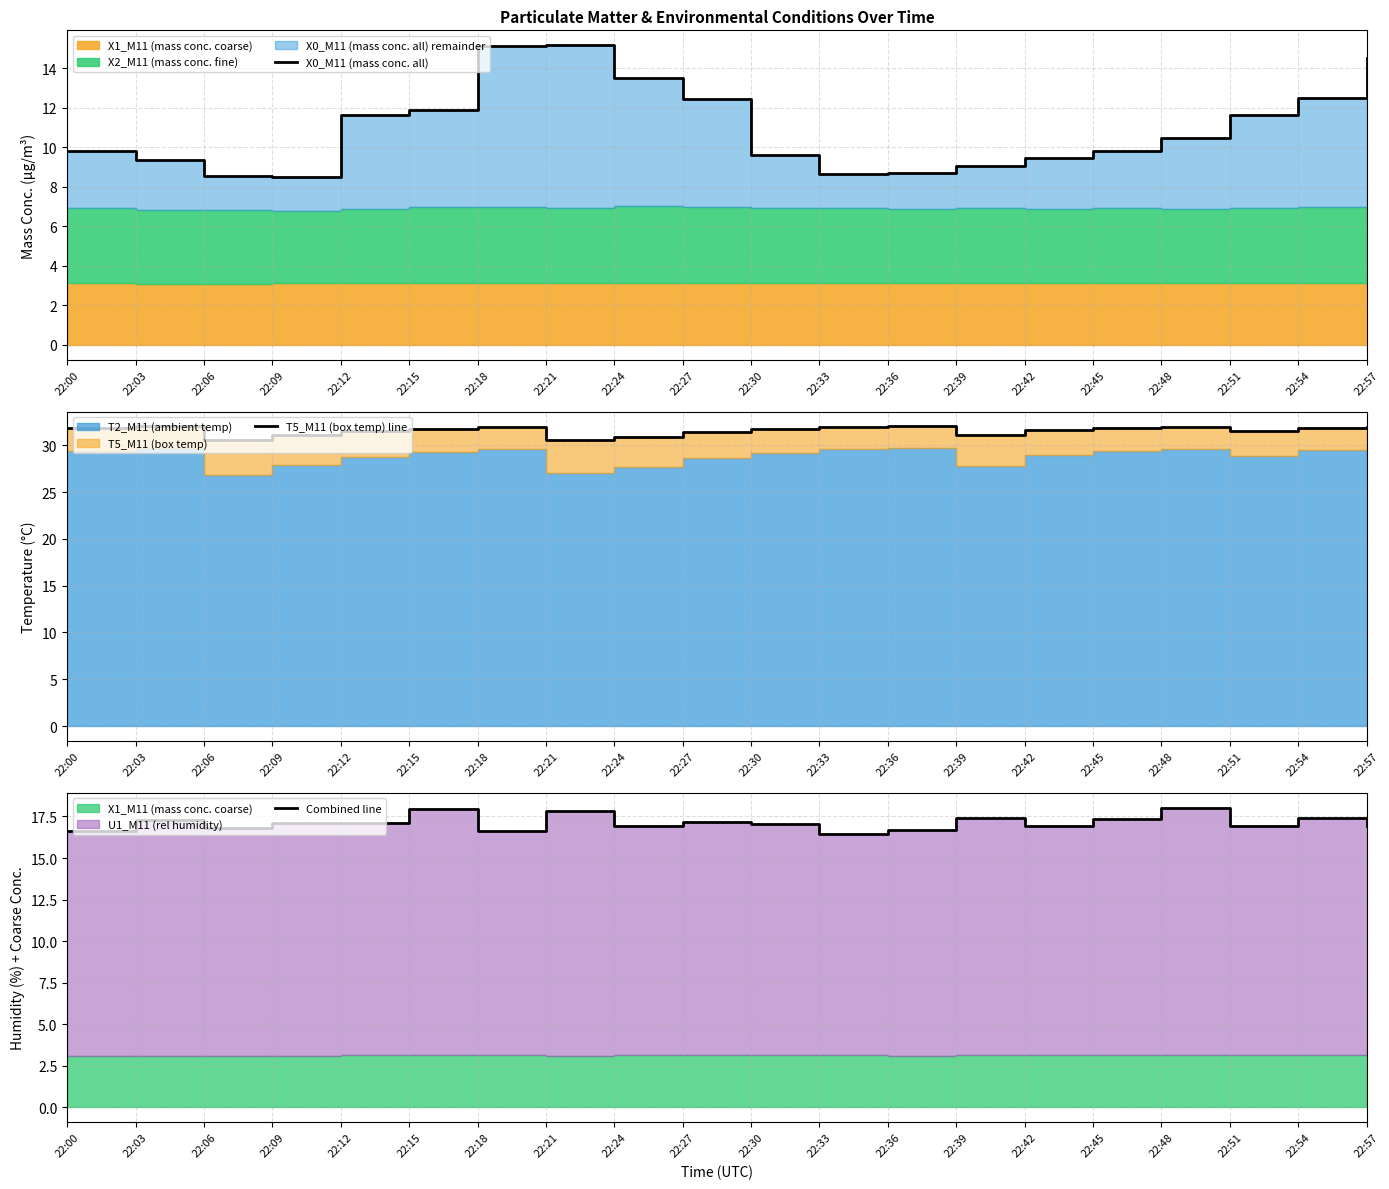

At which label does T5_M11 (box temp) line first exceed 31?

22:00